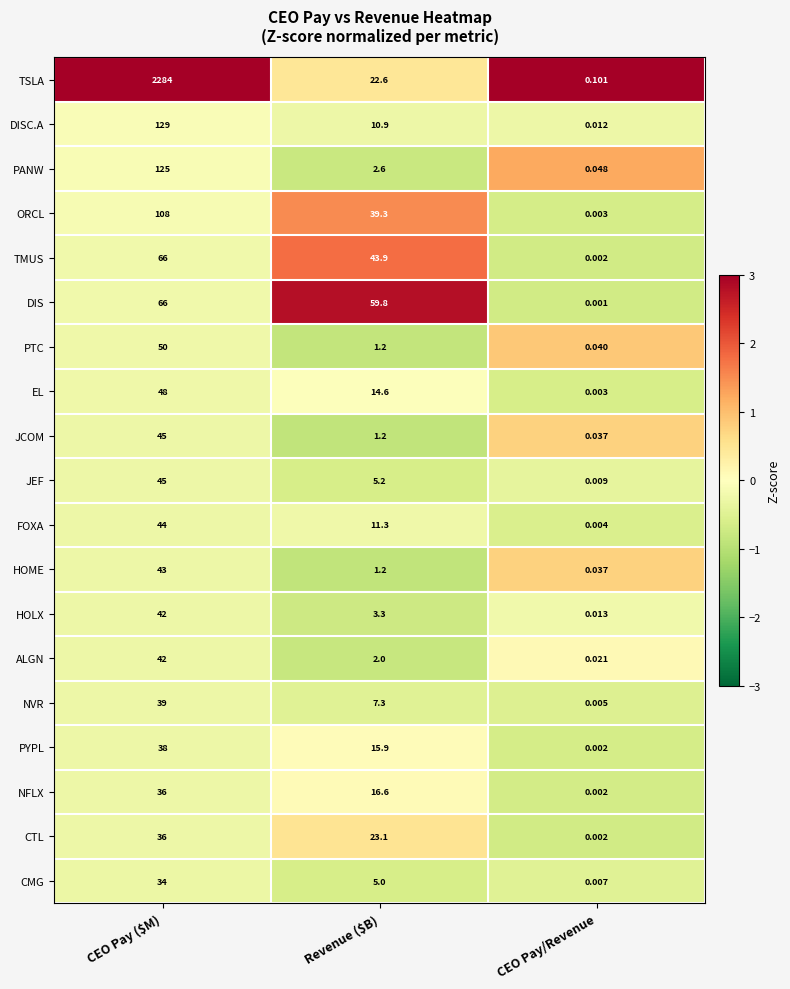

Where does the TSLA series first go above 22?

CEO Pay ($M)